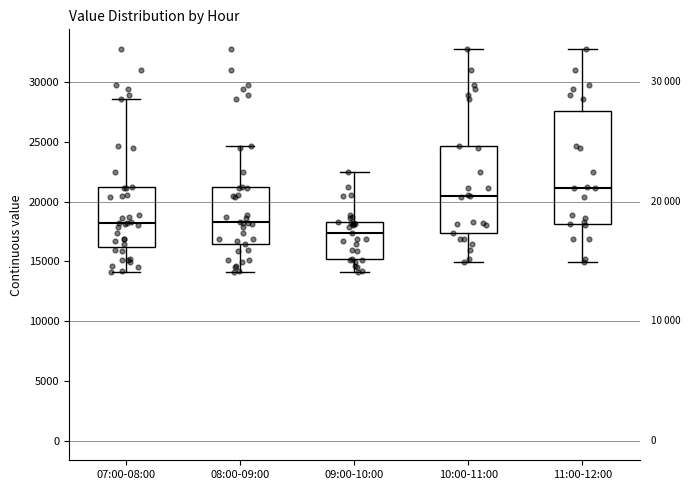

Reading left to right, transcribe this box plot: for each box, give where its median line is, the range the box spans, and where its two whiskers end, as read against the y-axis. The values are not printed on the chart, so give them approximately, as read against the axis.

07:00-08:00: median 18000, box 16000 to 21000, whiskers 14000 to 28500
08:00-09:00: median 18500, box 16500 to 21000, whiskers 14000 to 24500
09:00-10:00: median 17500, box 15000 to 18500, whiskers 14000 to 22500
10:00-11:00: median 20500, box 17500 to 24500, whiskers 15000 to 33000
11:00-12:00: median 21000, box 18000 to 27500, whiskers 15000 to 33000